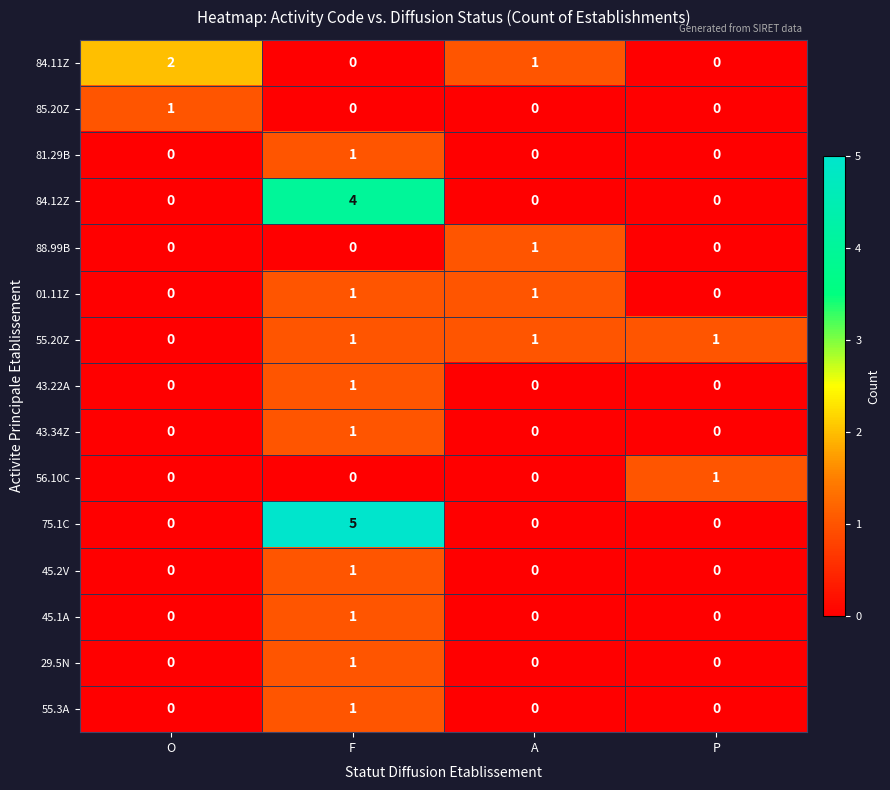

The value of 29.5N at P is -1. True or false?

False